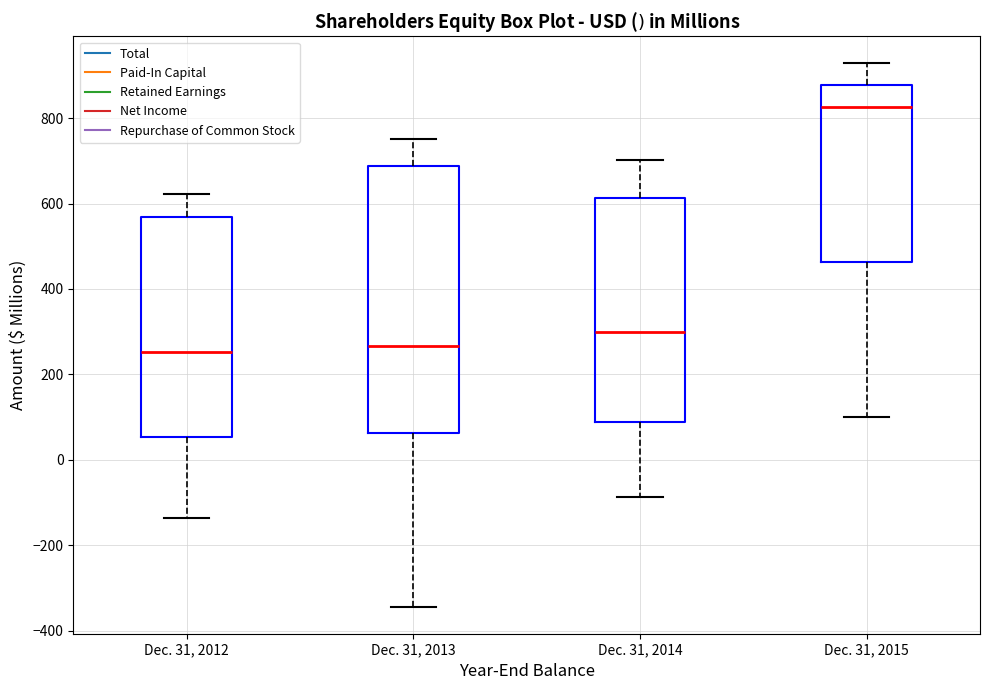

Which box has the highest median line?

Dec. 31, 2015